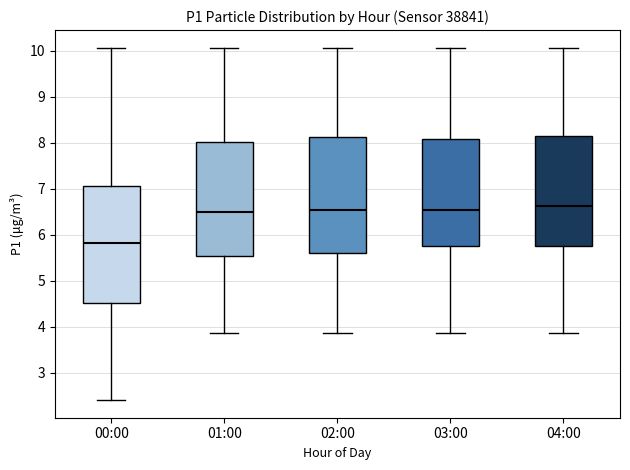

Reading left to right, transcribe this box plot: for each box, give where its median line is, the range the box spans, and where its two whiskers end, as read against the y-axis. The values are not printed on the chart, so give them approximately, as read against the axis.

00:00: median 5.8, box 4.5 to 7.1, whiskers 2.4 to 10.1
01:00: median 6.5, box 5.5 to 8.0, whiskers 3.9 to 10.1
02:00: median 6.5, box 5.6 to 8.1, whiskers 3.9 to 10.1
03:00: median 6.5, box 5.8 to 8.1, whiskers 3.9 to 10.1
04:00: median 6.6, box 5.8 to 8.1, whiskers 3.9 to 10.1